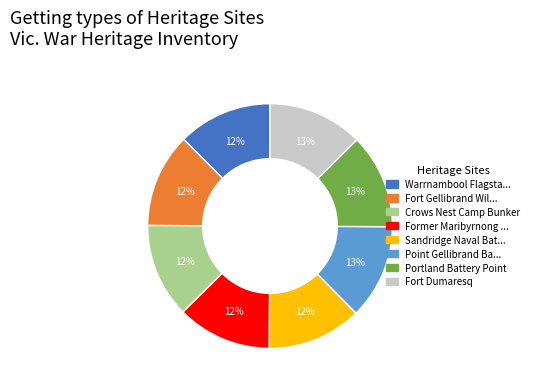

To the nearest percent, what is the average slice percentage?

12%